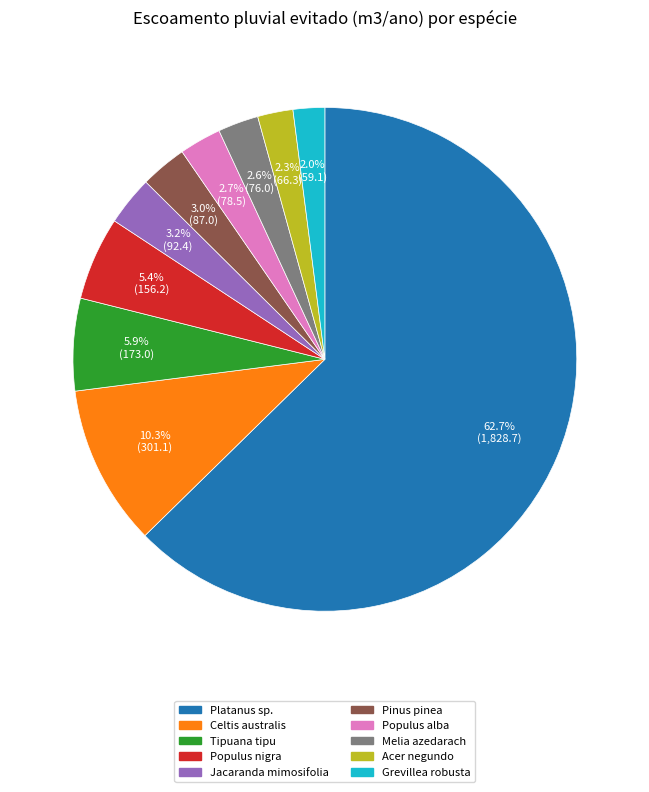

The Melia azedarach slice represents 3% of the pie. True or false?

True